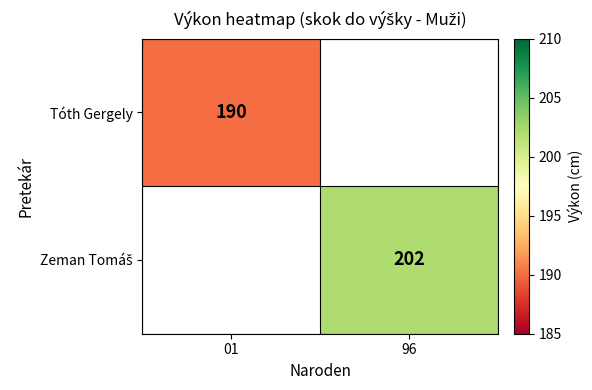

Is it true that Tóth Gergely equals 190 at 01?

True